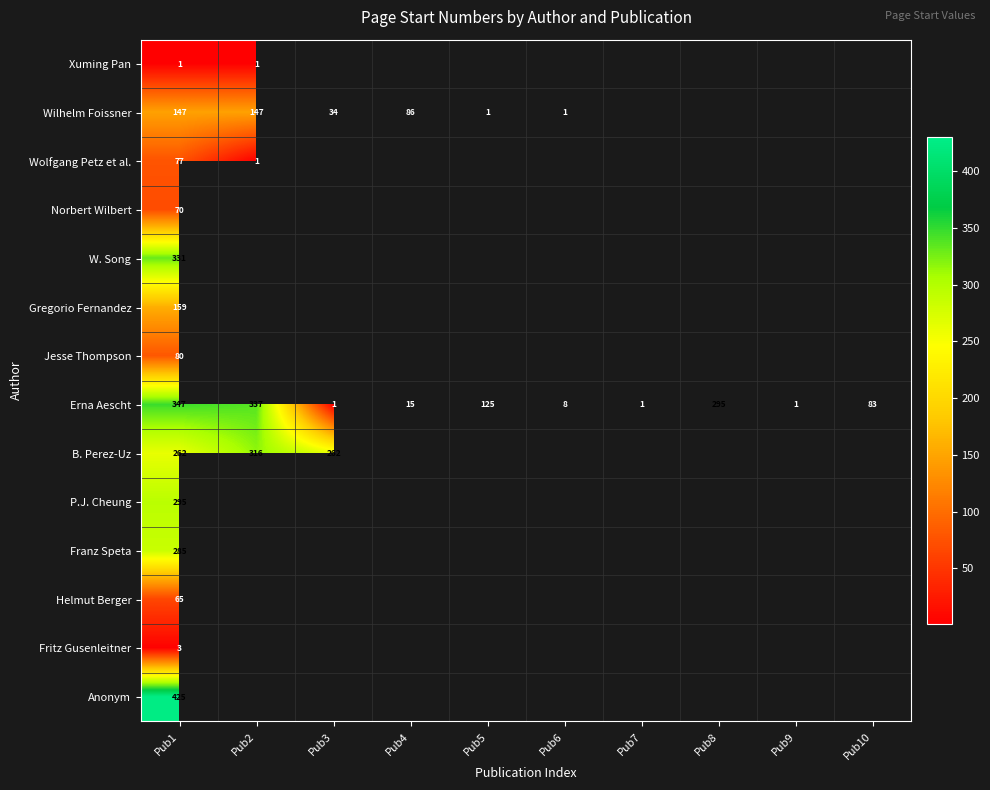

The value of Wilhelm Foissner at Pub6 is 1. True or false?

True